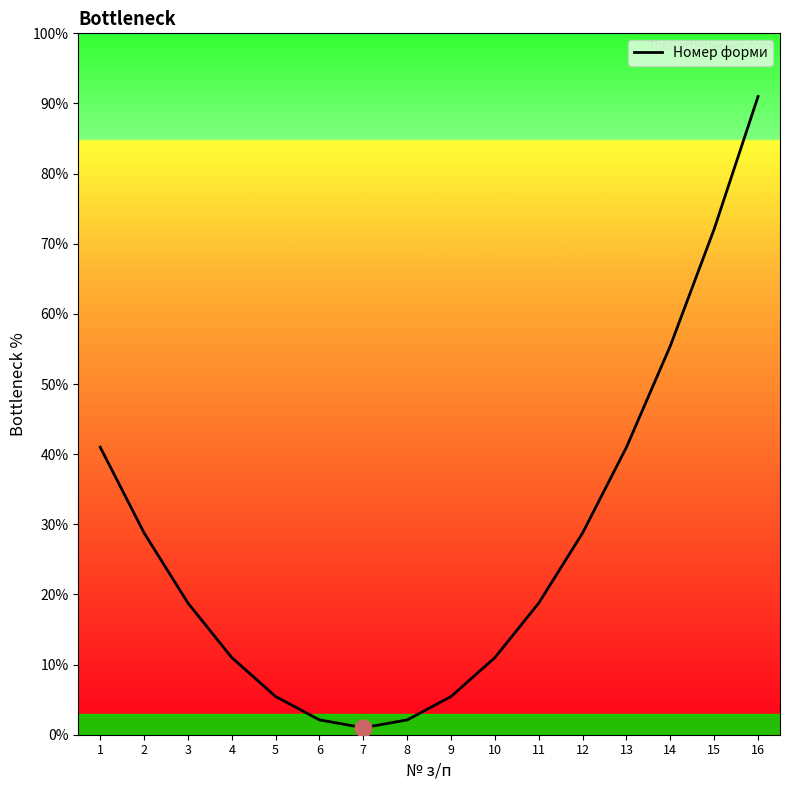

What is the difference between the maximum and minimum values?

90.0